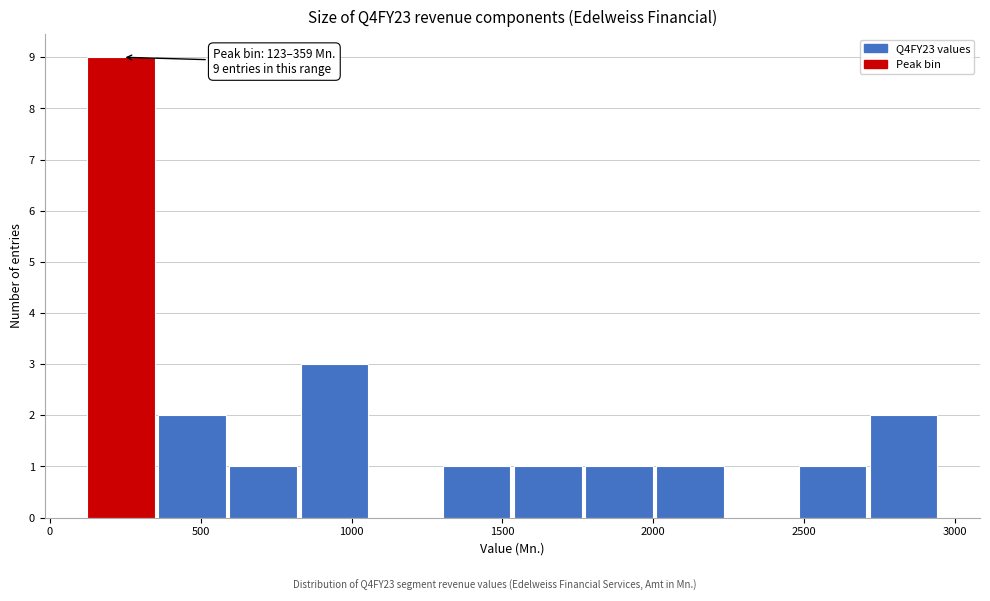

Over which range of the x-axis is the bar tallest?

100 to 350